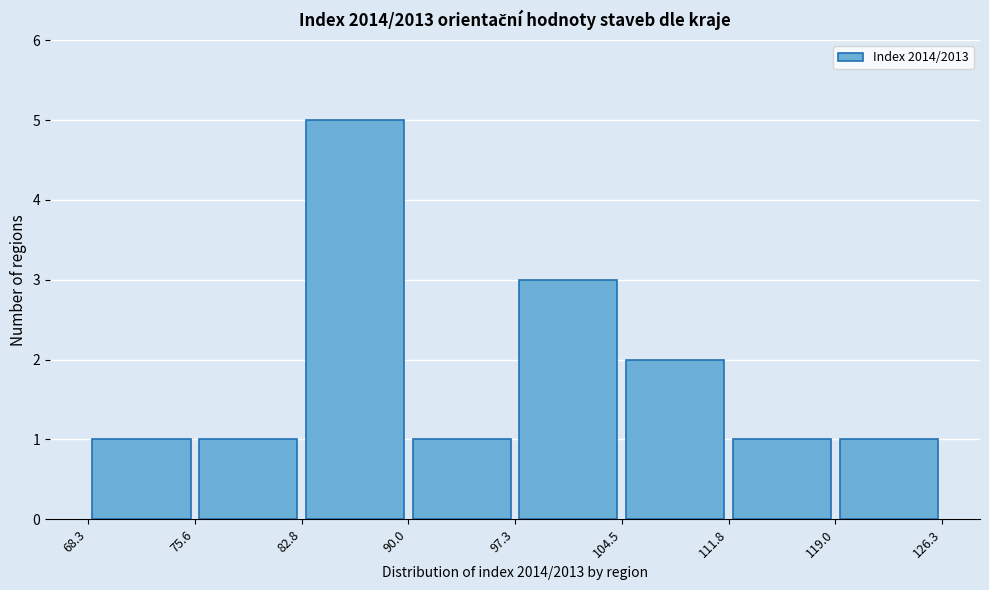

Reading left to right, transcribe this chart: for each bar, give the range it covers on the x-axis and its height. The values are not printed on the chart, so give them approximately, as read against the axis.

68.3 to 75.6: 1
75.6 to 82.8: 1
82.8 to 90.0: 5
90.0 to 97.3: 1
97.3 to 104.5: 3
104.5 to 111.8: 2
111.8 to 119.0: 1
119.0 to 126.3: 1